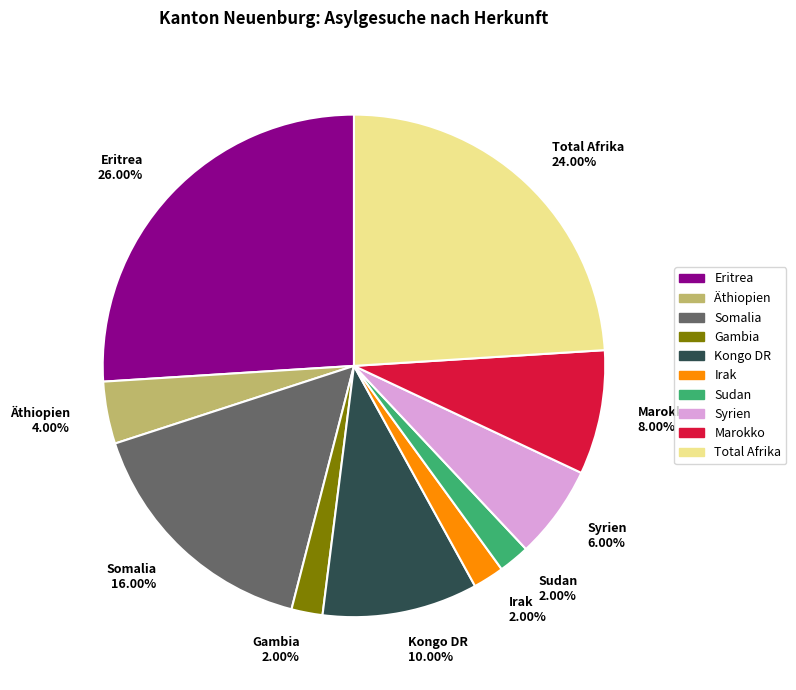

Which category has the biggest portion of the pie?

Eritrea